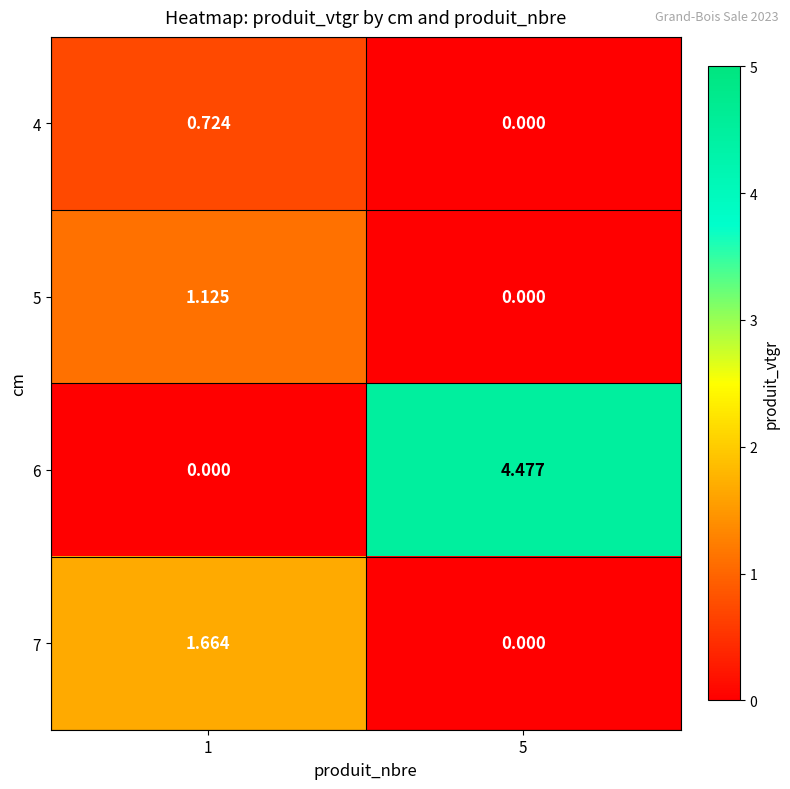

How many data points does each series have?

2